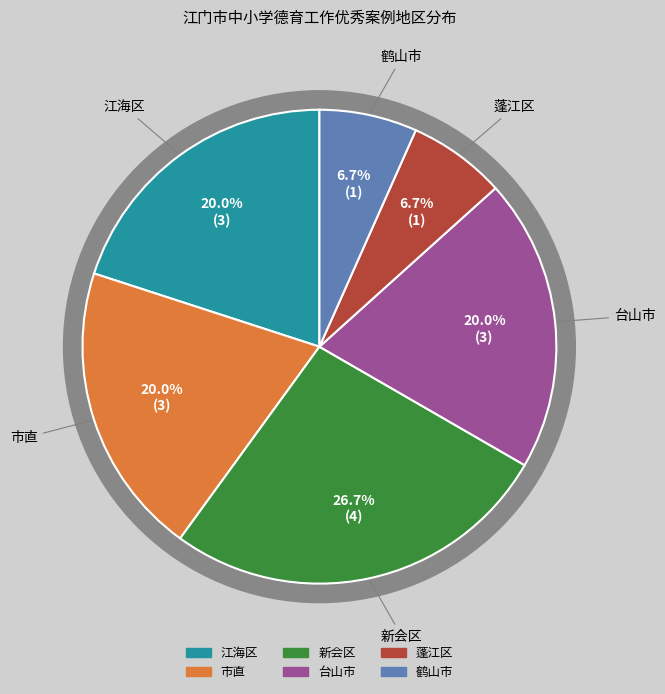

Is the sum of 鹤山市 and 市直 greater than half?

No